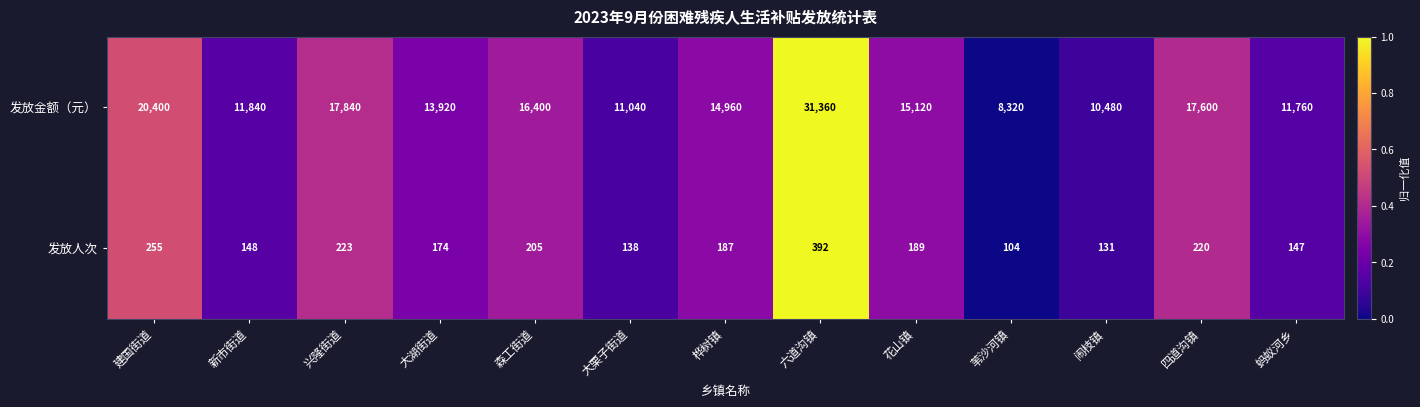

True or false: 发放金额（元） has a value of 31360 at 六道沟镇.

True